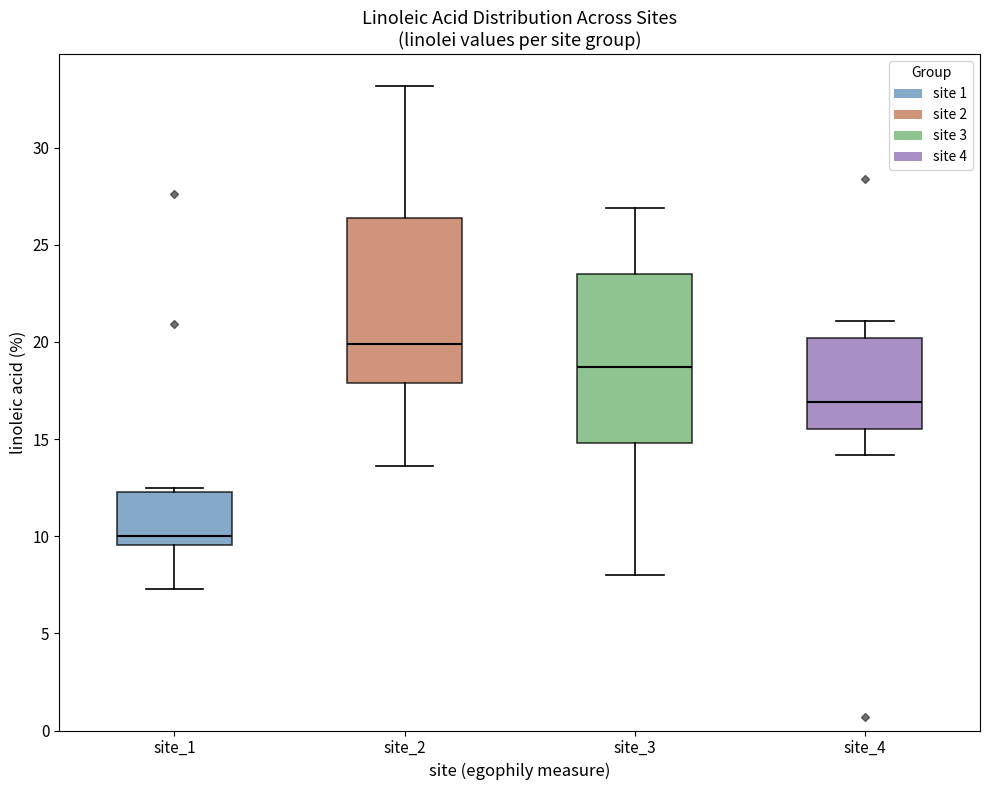

Which box's median line is the highest?

site_2